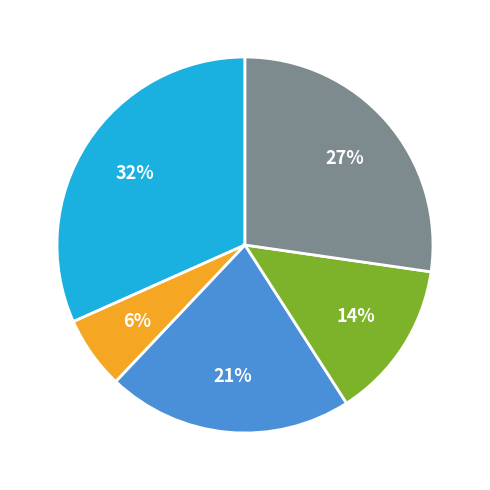

To the nearest percent, what is the average slice percentage?

20%